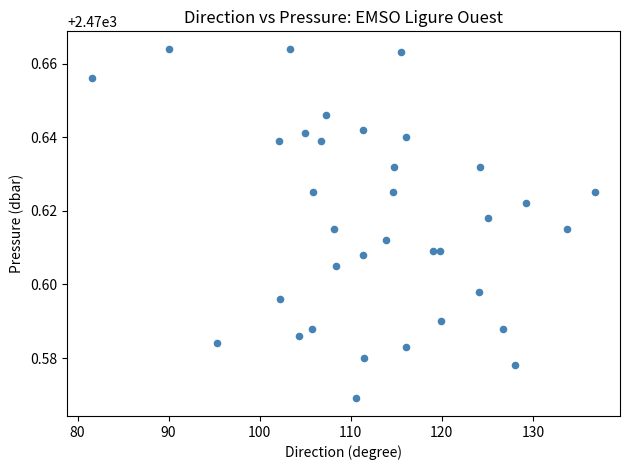

What is the range of X values (max minus min)?

55.2